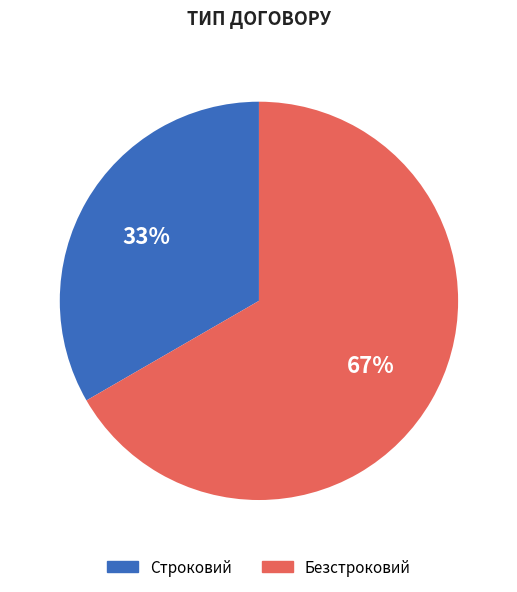

Is Строковий the majority of the pie?

No